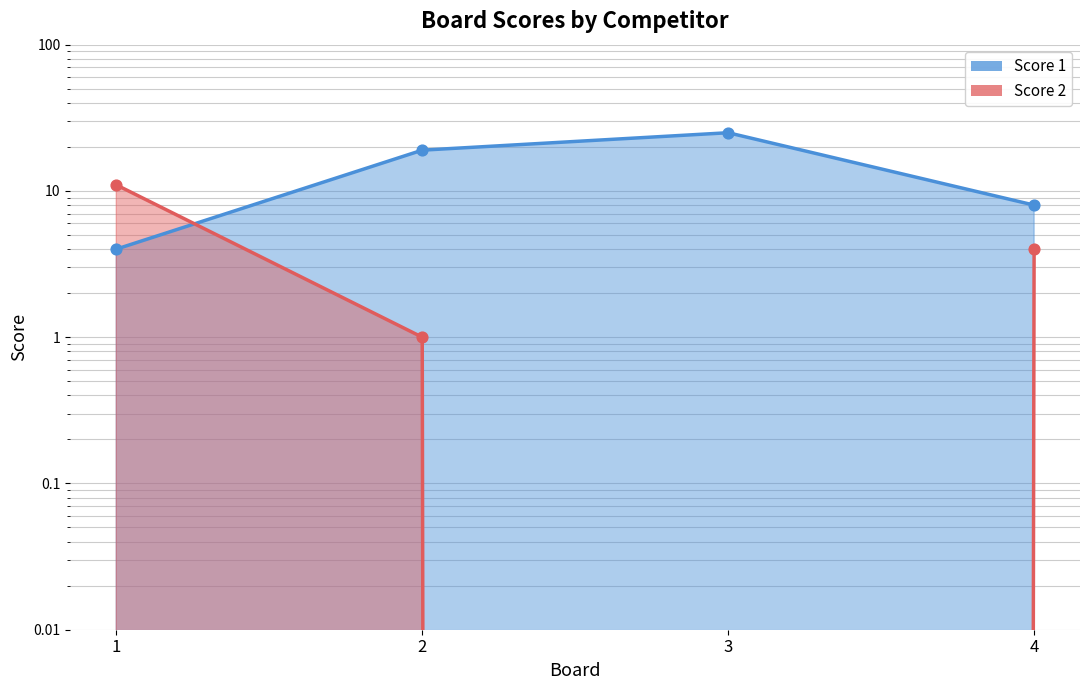

At which category is the sum across all series the highest?

3